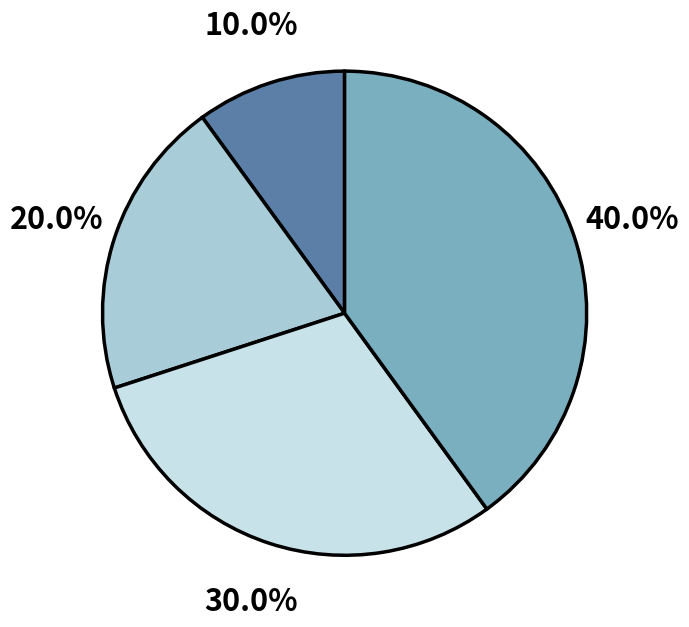

Is there a majority slice in this chart?

No